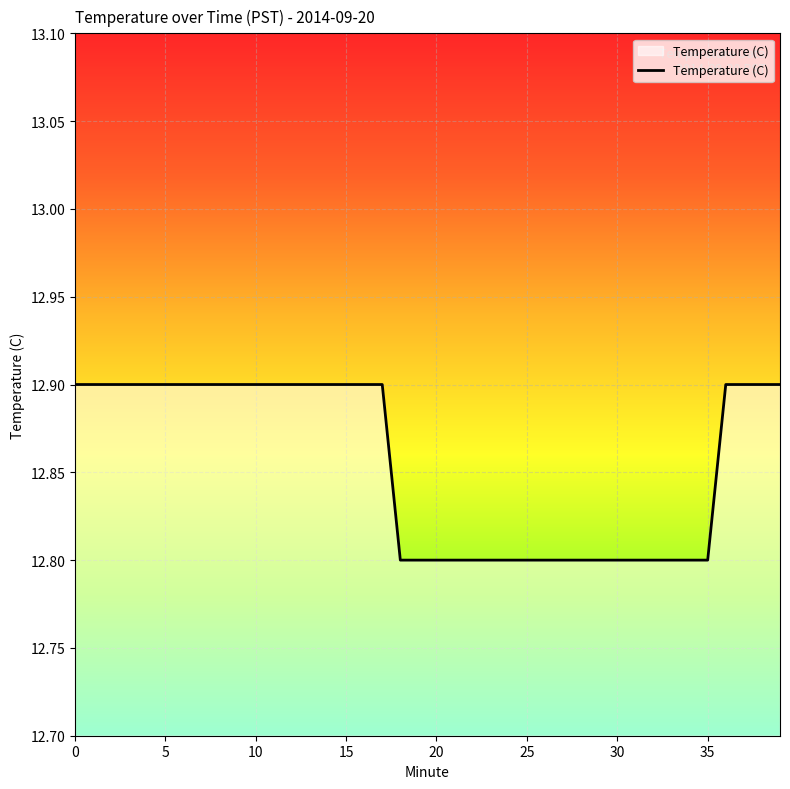

What is the smallest value displayed?

12.8